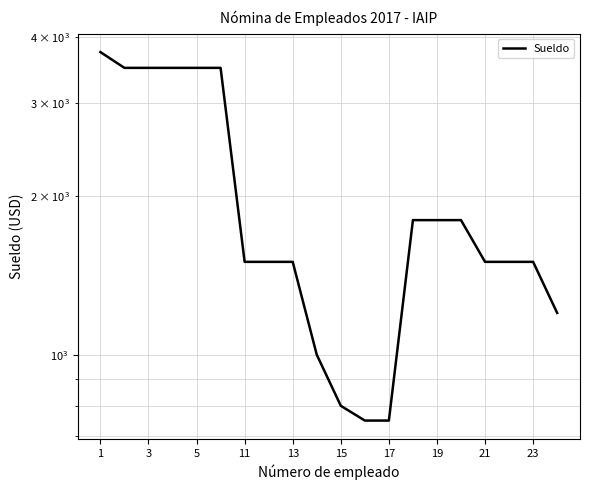

Is it true that the value at 11 is 387?

False